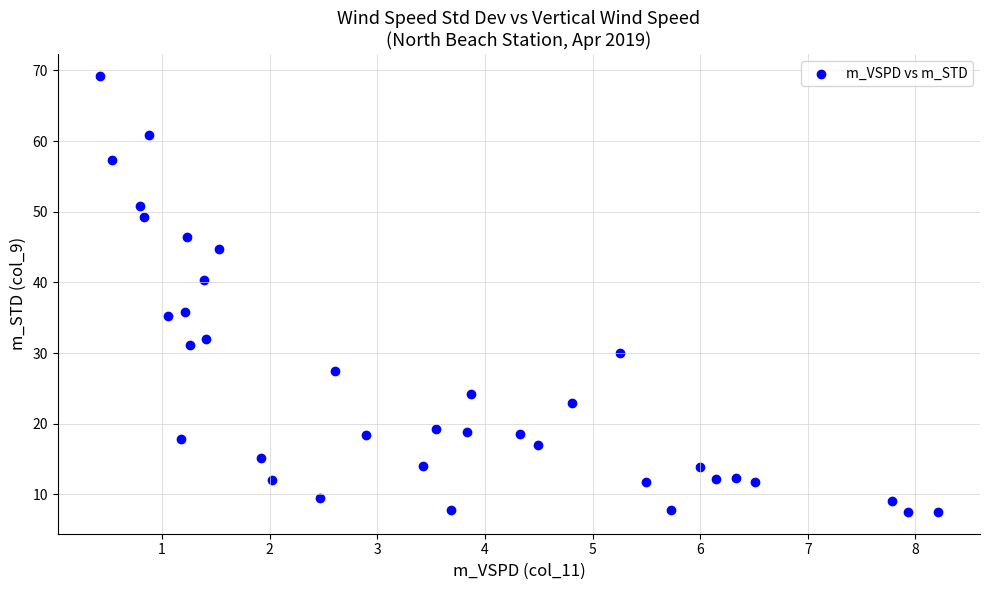

What is the range of Y values (max minus min)?

61.7